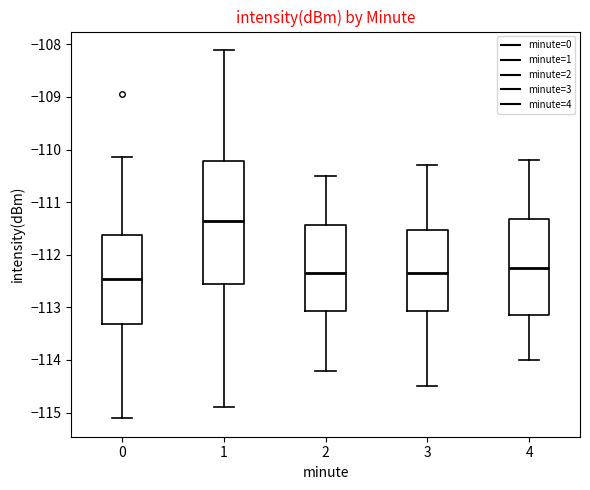

Which box has the lowest median line?

0